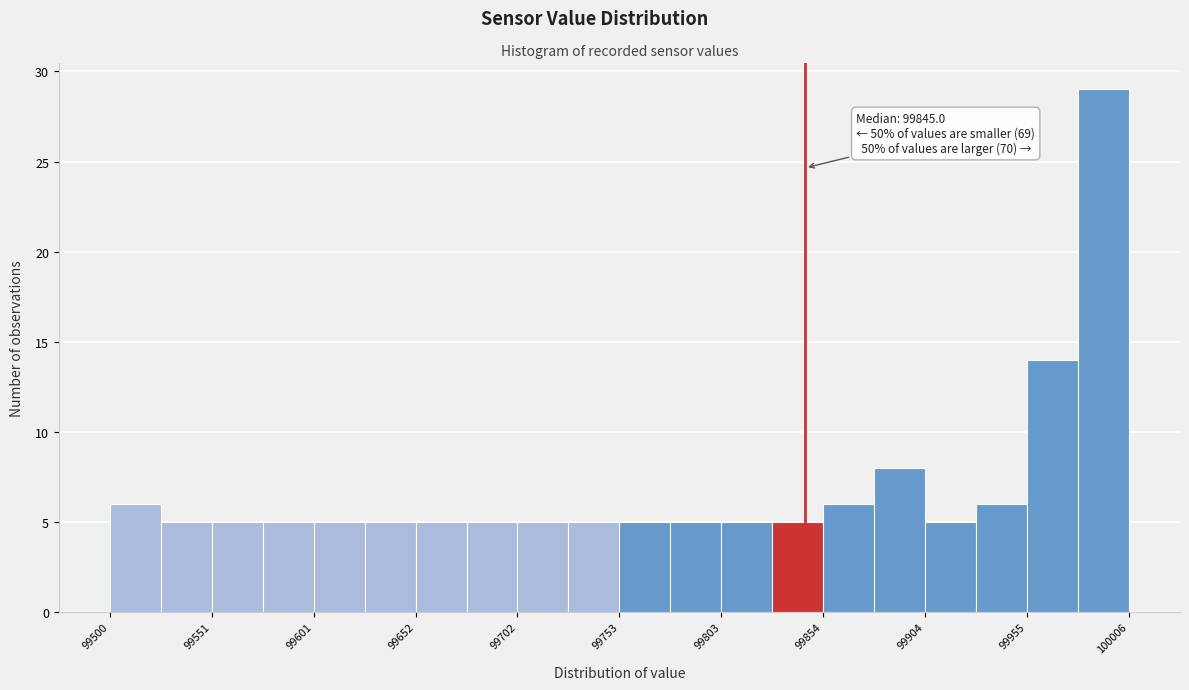

Around what value on the x-axis is the tallest bar? Give the approximate position of its centre, as read against the axis.

99990